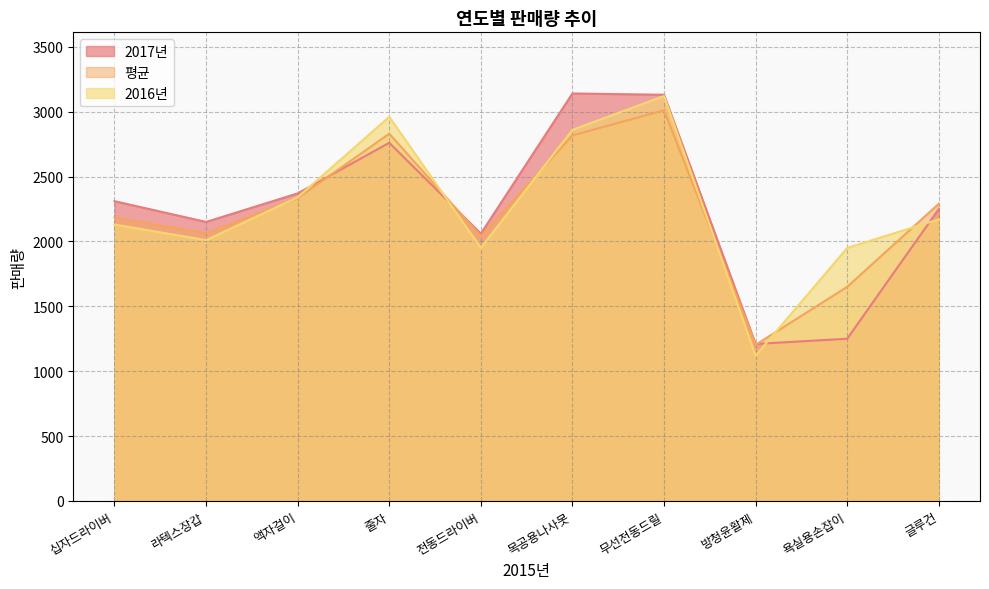

Between which two adjacent categories do 2017년 and 평균 first intersect?

액자걸이 and 줄자